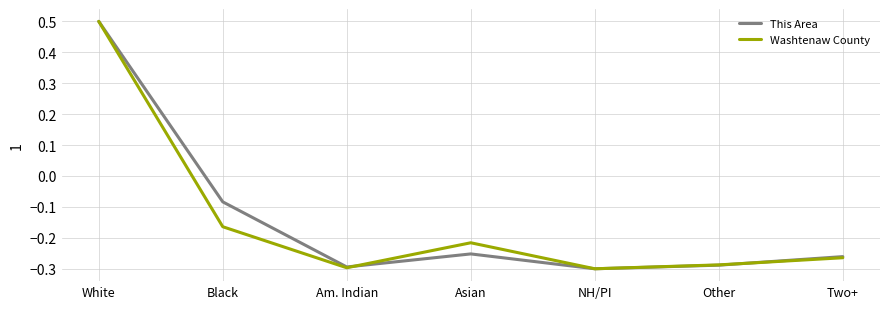

What is the total value across all series at White?

1.0